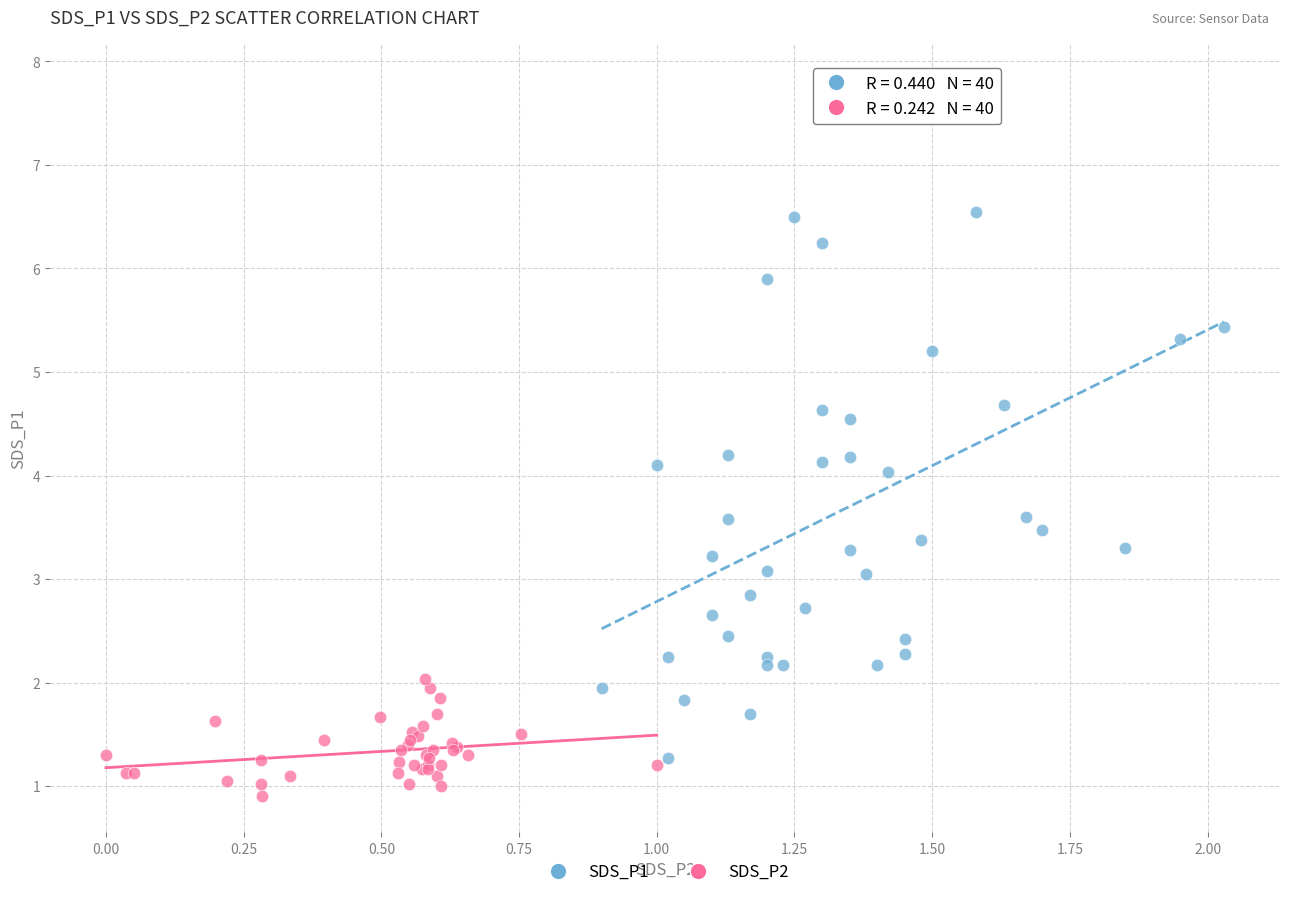

Which series reaches the maximum Y coordinate?

SDS_P1